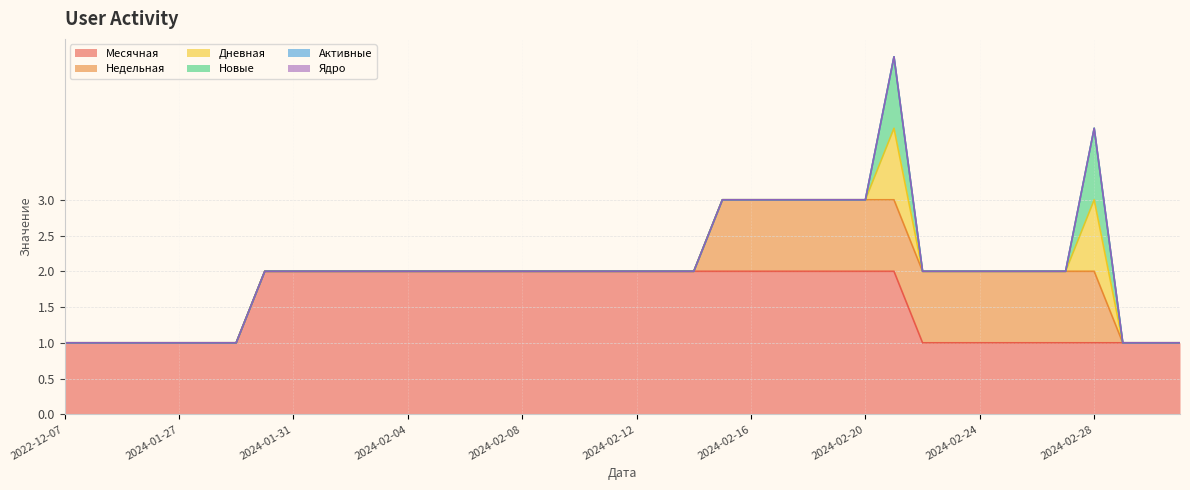

Between 2024-02-06 and 2024-02-26, which series saw the biggest shift?

Месячная